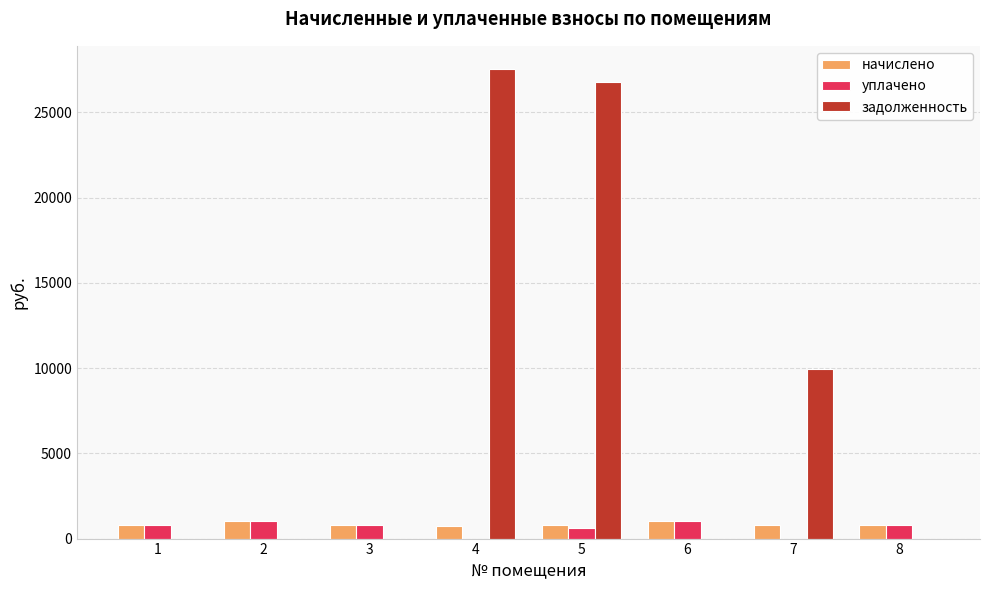

What is the sum of the уплачено values at 8 and 7?

782.3